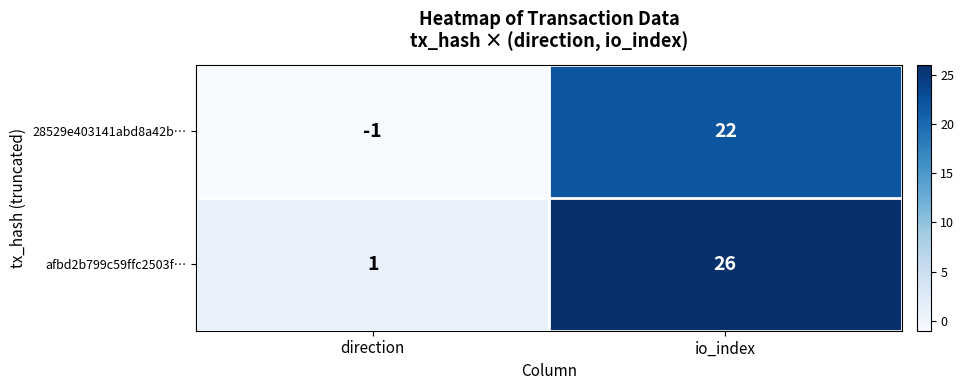

What is the total value across all series at io_index?

48